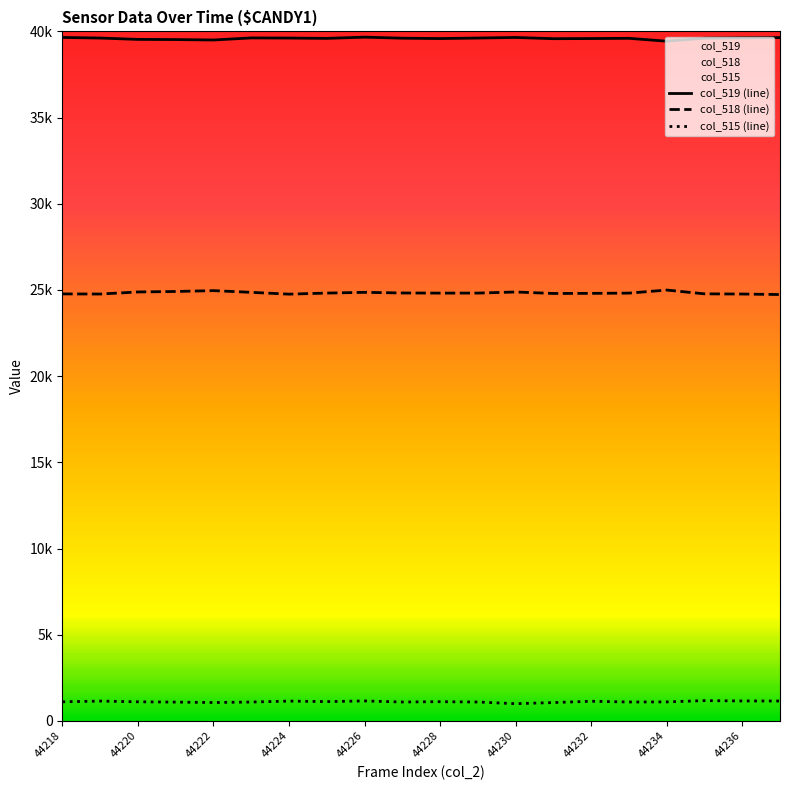

True or false: col_515 (line) and col_518 (line) intersect in this chart.

False